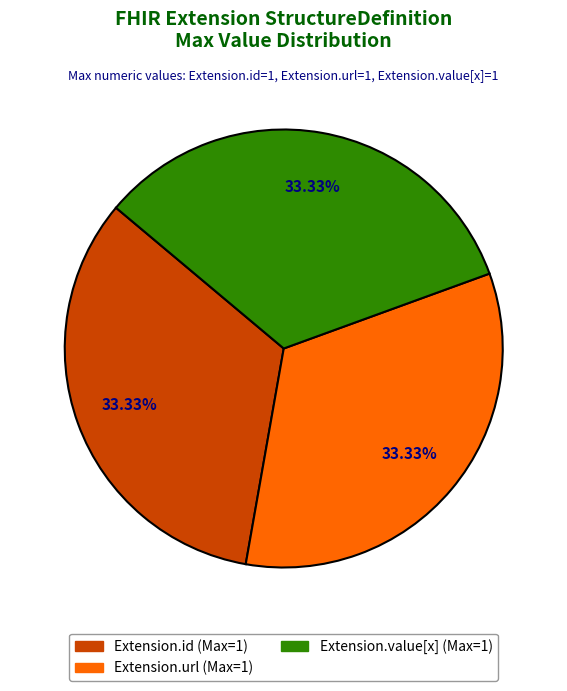

Is there any slice that represents more than half of the pie?

No